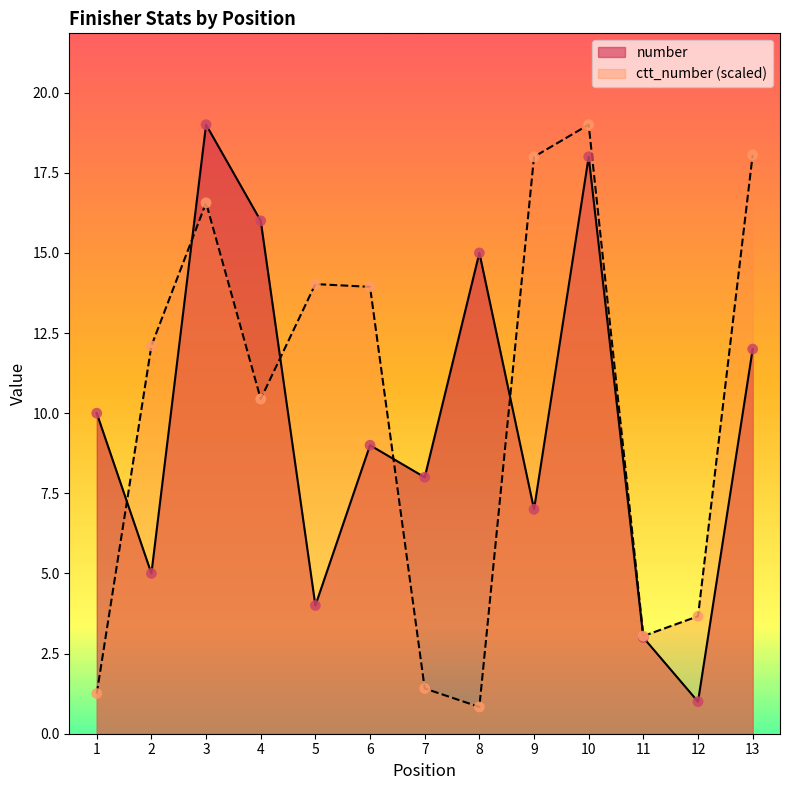

Which series has the largest total across all categories?

ctt_number (scaled)